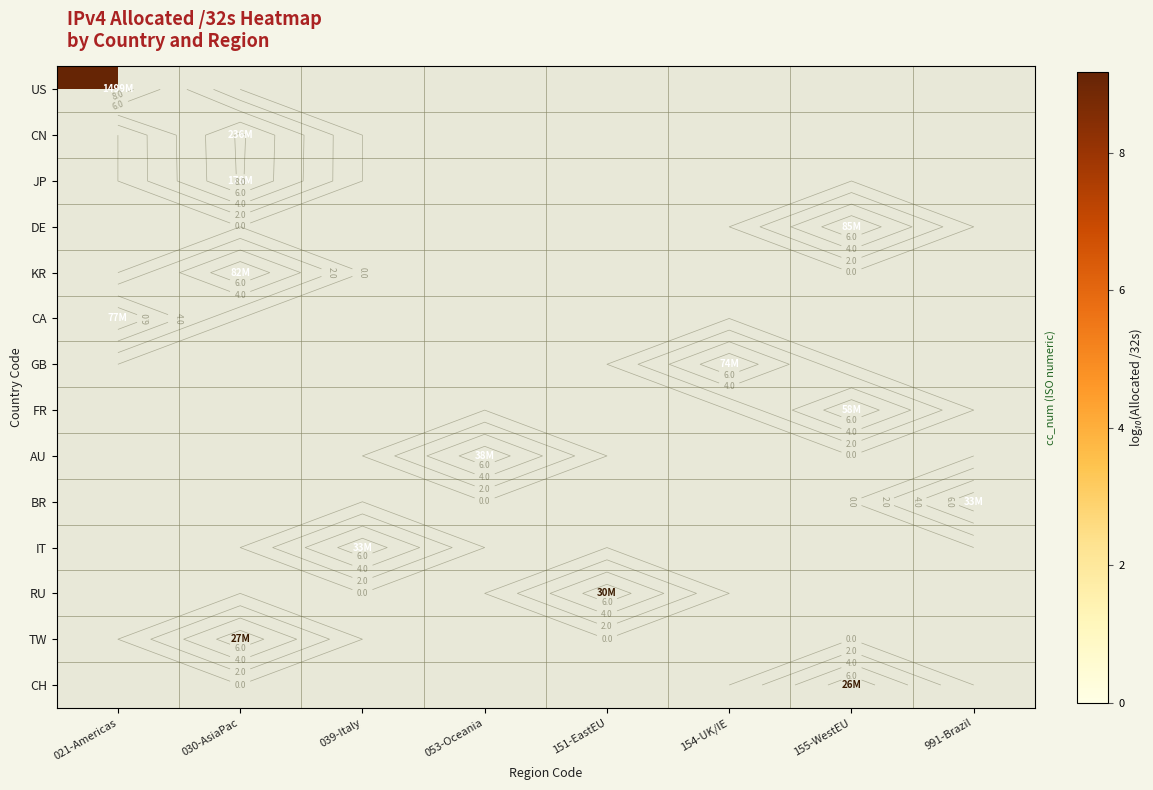

List the series in order of their overall mean, lowest first.

US, CN, JP, DE, KR, CA, GB, FR, AU, BR, IT, RU, TW, CH